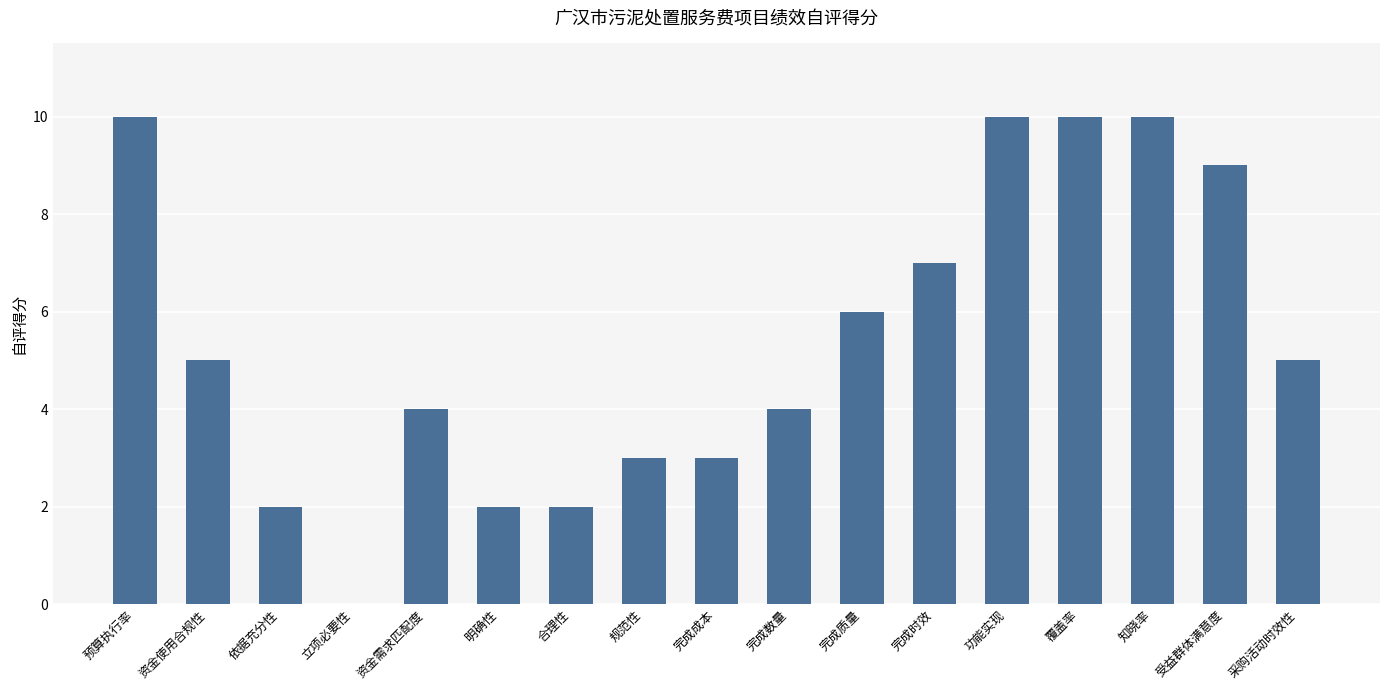

What is the greatest value displayed?

10